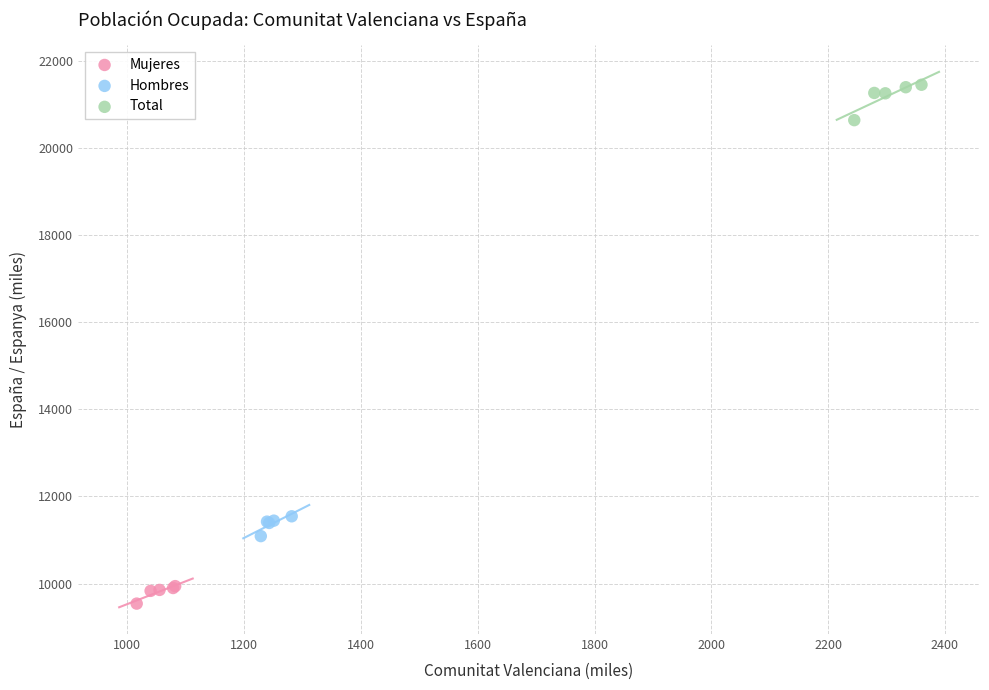

Which series reaches the minimum Y coordinate?

Mujeres